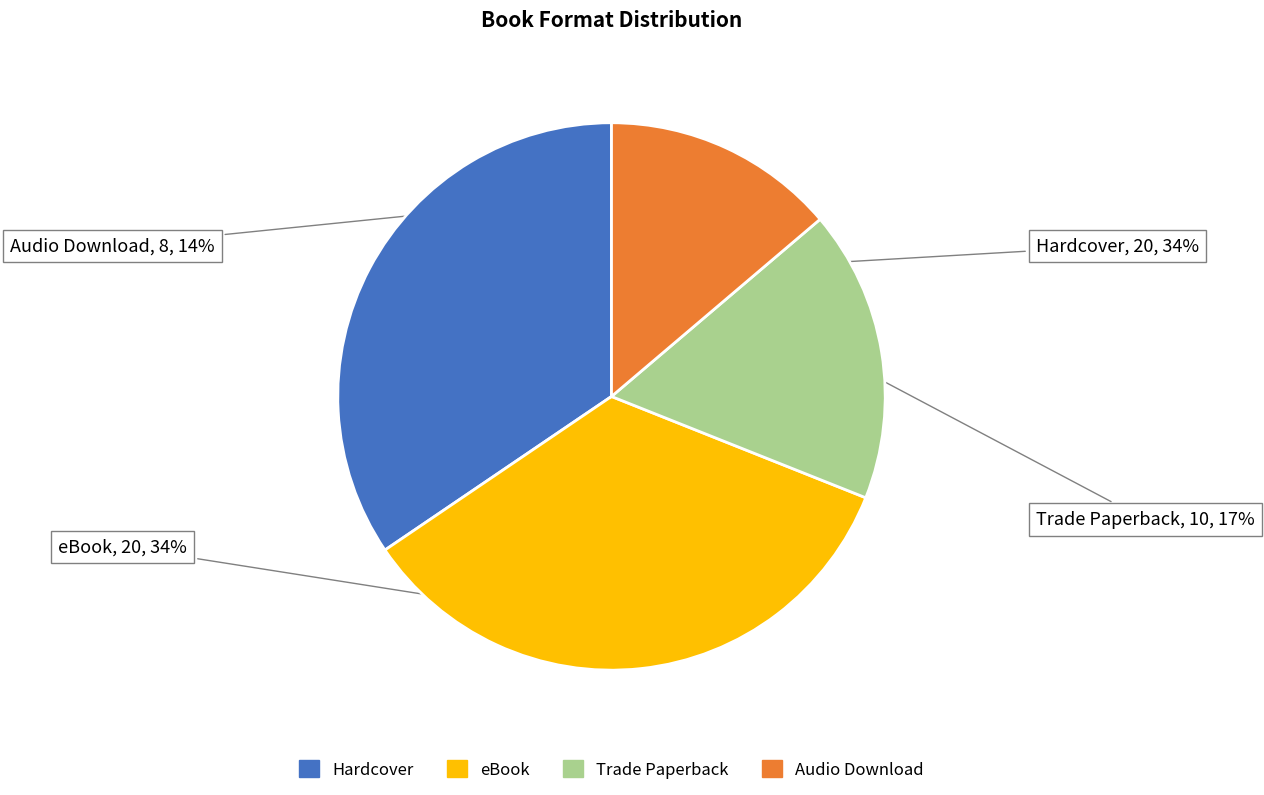

The Audio Download slice represents 14% of the pie. True or false?

True